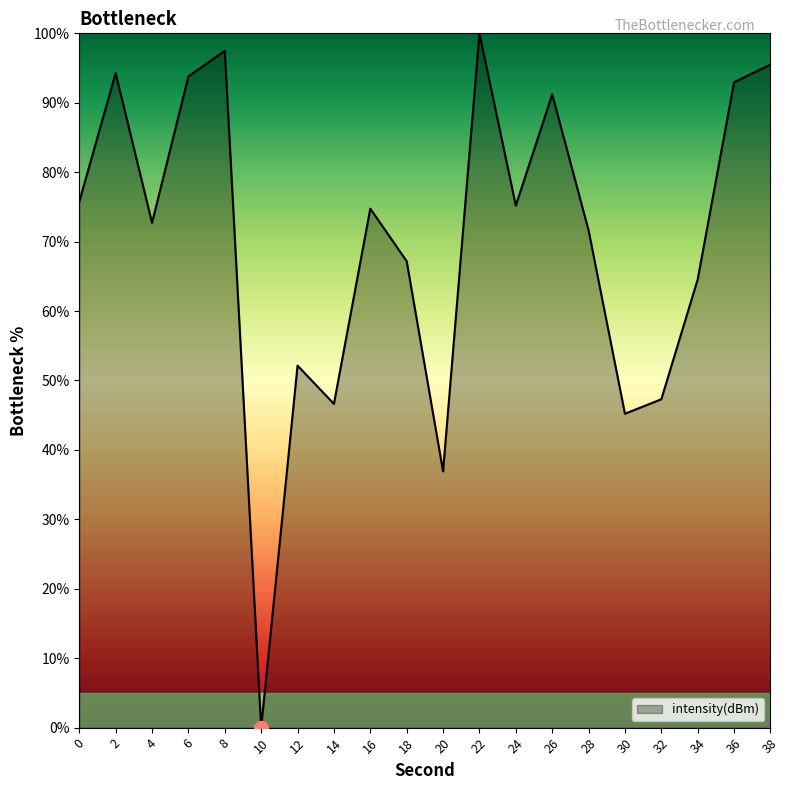

Which category has the lowest value across all series?

10